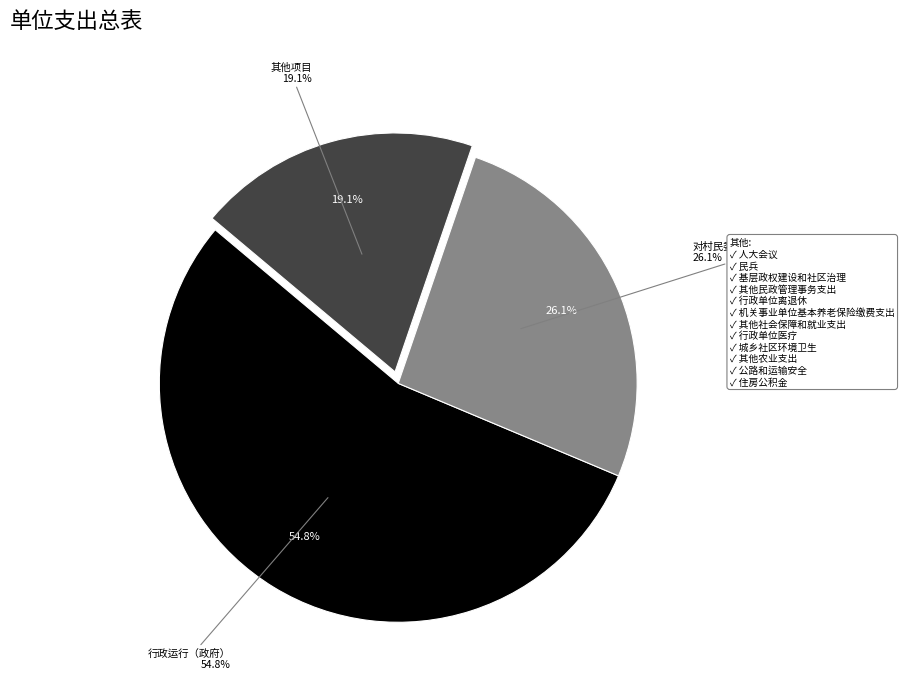

Which category accounts for the majority?

行政运行（政府）